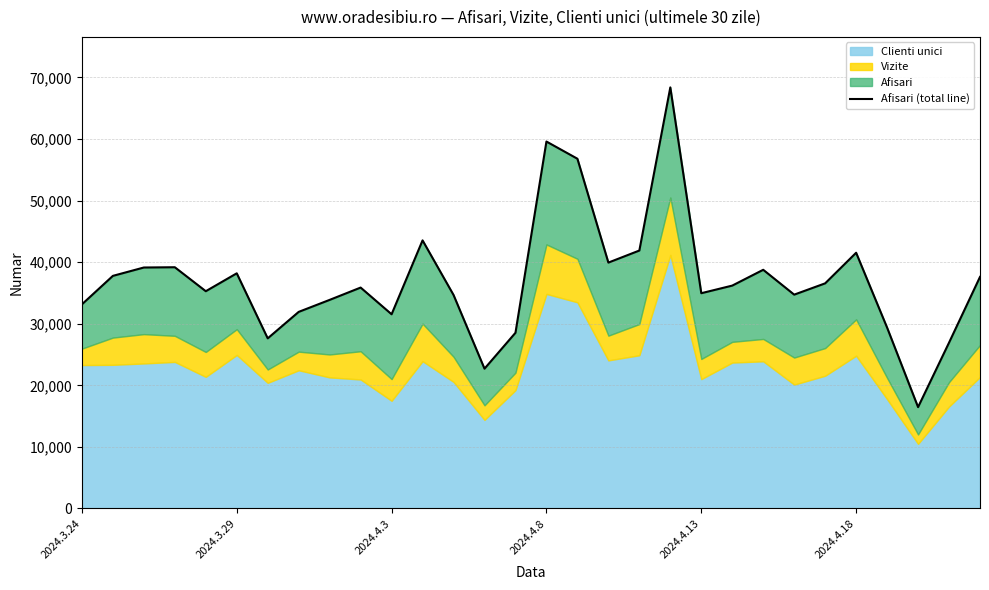

Where is the data nearest to the value 42413?

18